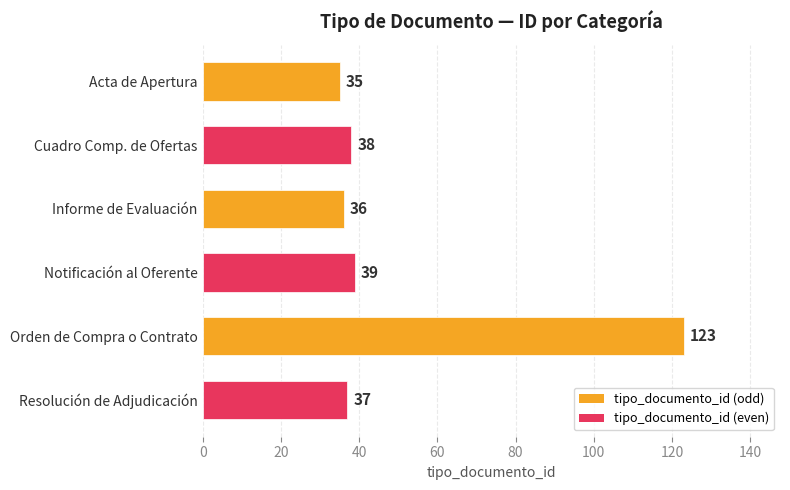

At which label is the value closest to 79?

Notificación al Oferente